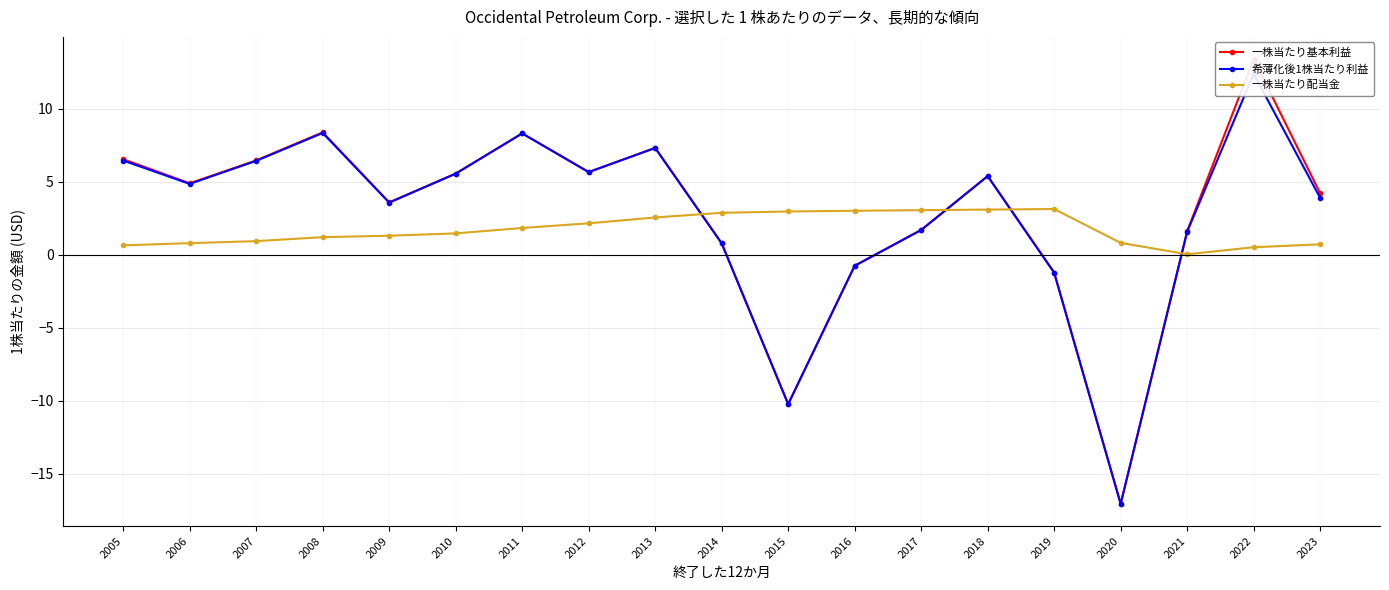

What is the value of the 一株当たり基本利益 point at the 10th from the left?

0.8